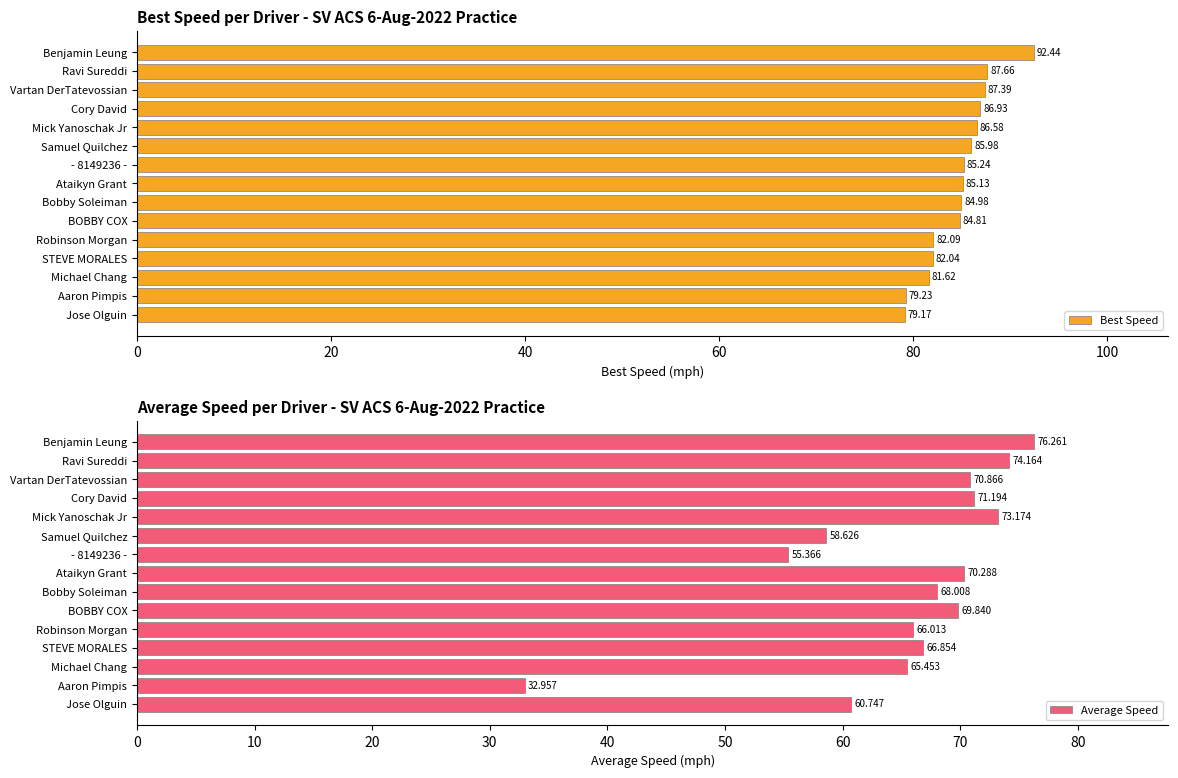

The Average Speed series shows 60.7 at Jose Olguin. True or false?

True